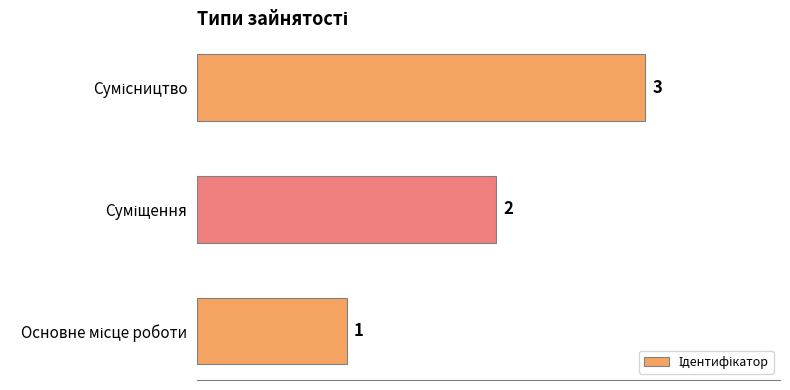

What is the sum of all values?

6